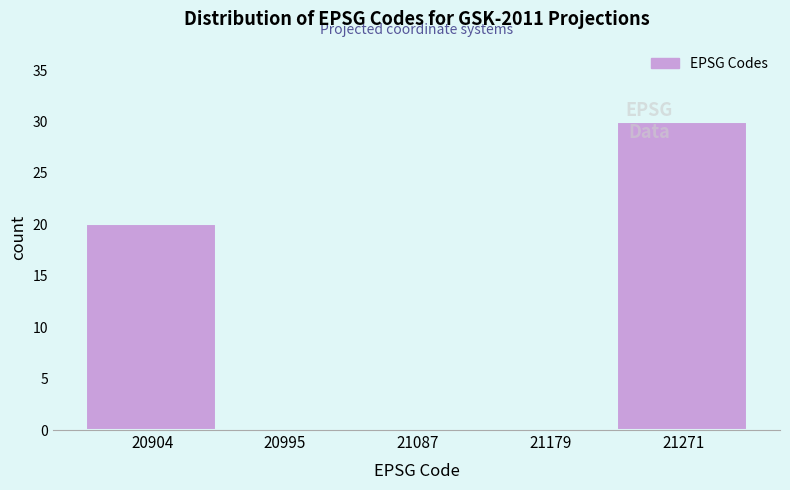

Reading left to right, list all the values displayed in this chart.

20904=20	20995=0	21087=0	21179=0	21271=30